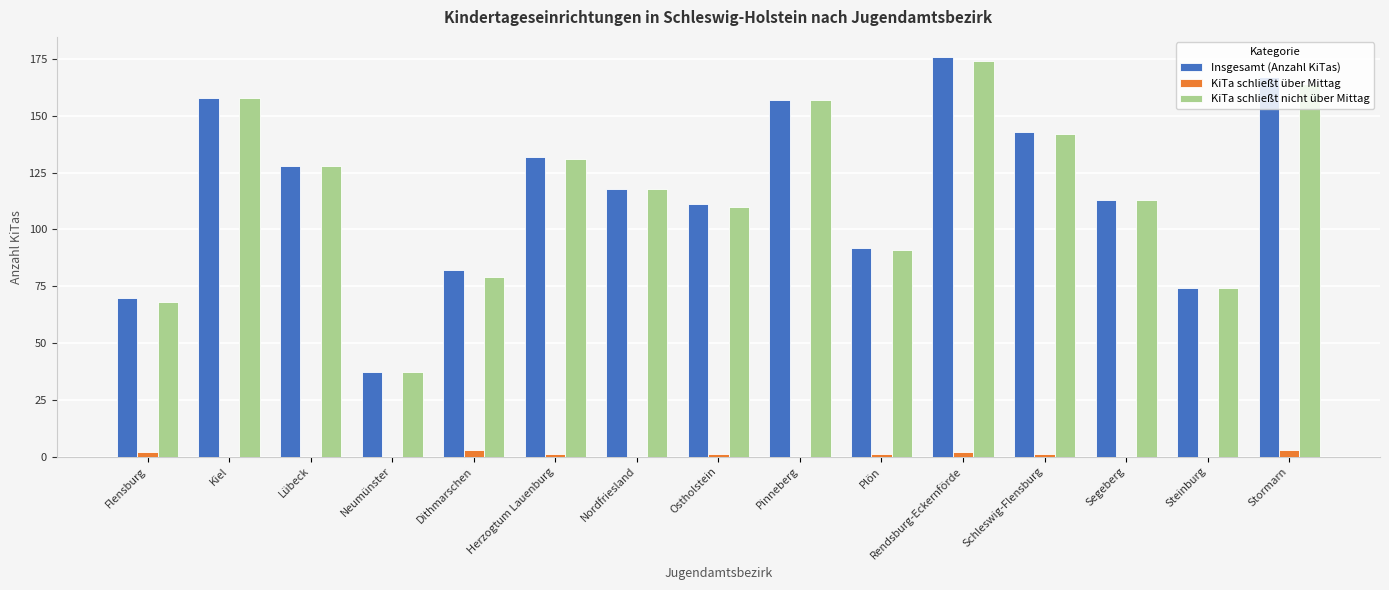

Are the bars grouped side by side (vs. stacked)?

Yes